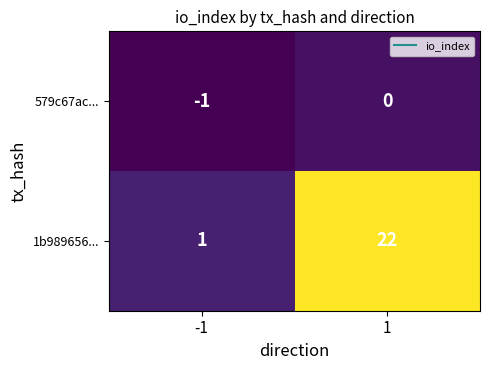

What is the difference between the highest and lowest values at 1?

22